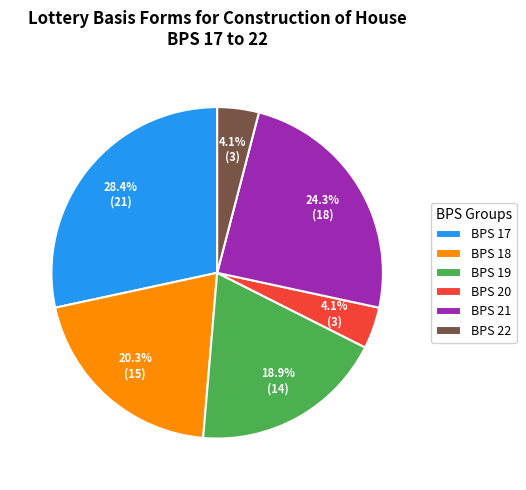

To the nearest percent, what is the difference between the largest and smallest slice percentages?

24%